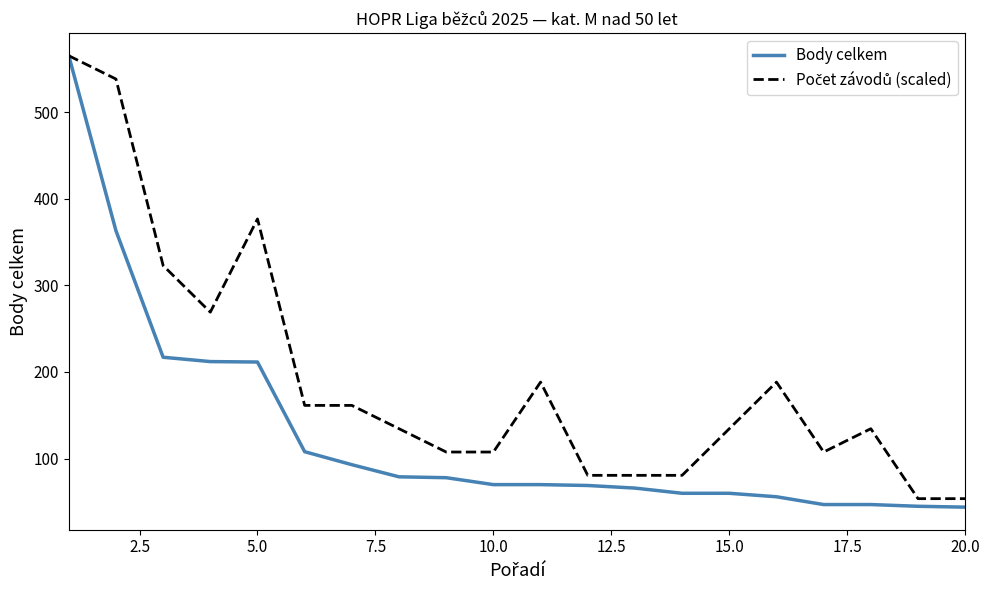

What is the maximum value shown in the chart?

565.0